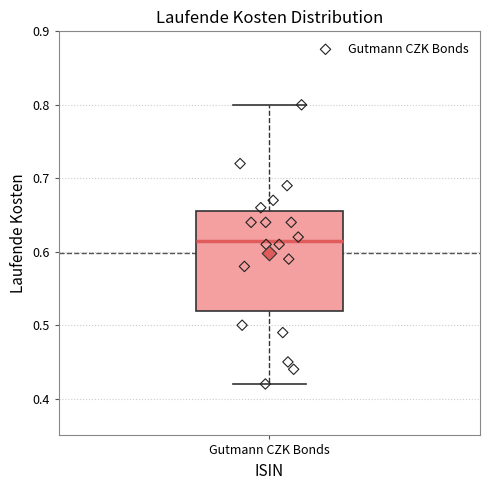

Transcribe this box plot: give where the median line is, the range the box spans, and where the two whiskers end, as read against the y-axis. The values are not printed on the chart, so give them approximately, as read against the axis.

median 0.62, box 0.52 to 0.66, whiskers 0.42 to 0.80